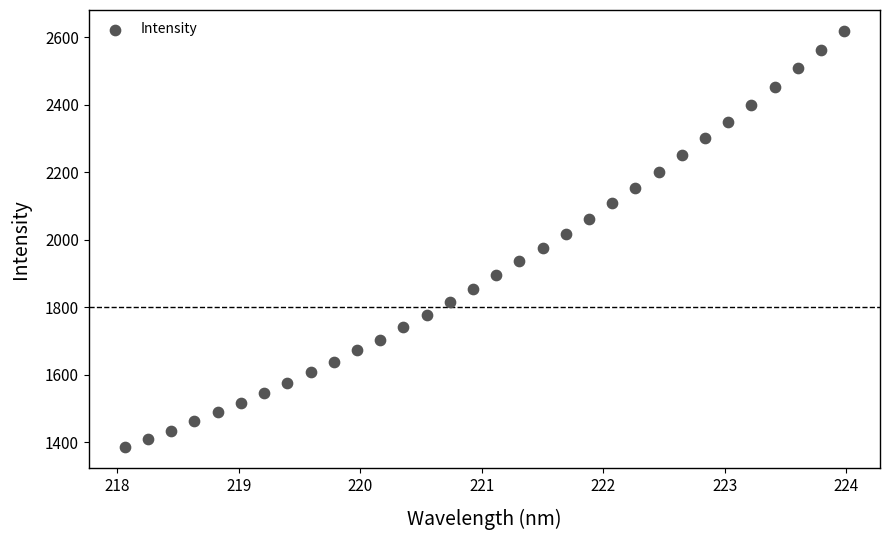

What is the range of X values (max minus min)?

5.9